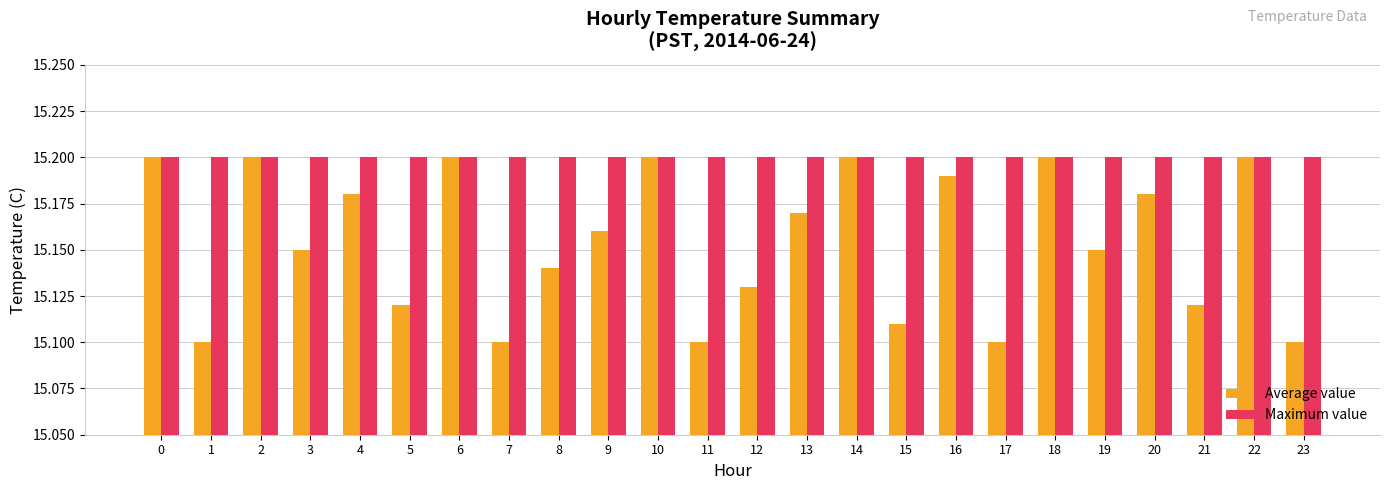

Is the value of Maximum value at 1 greater than the value of Average value at 3?

Yes